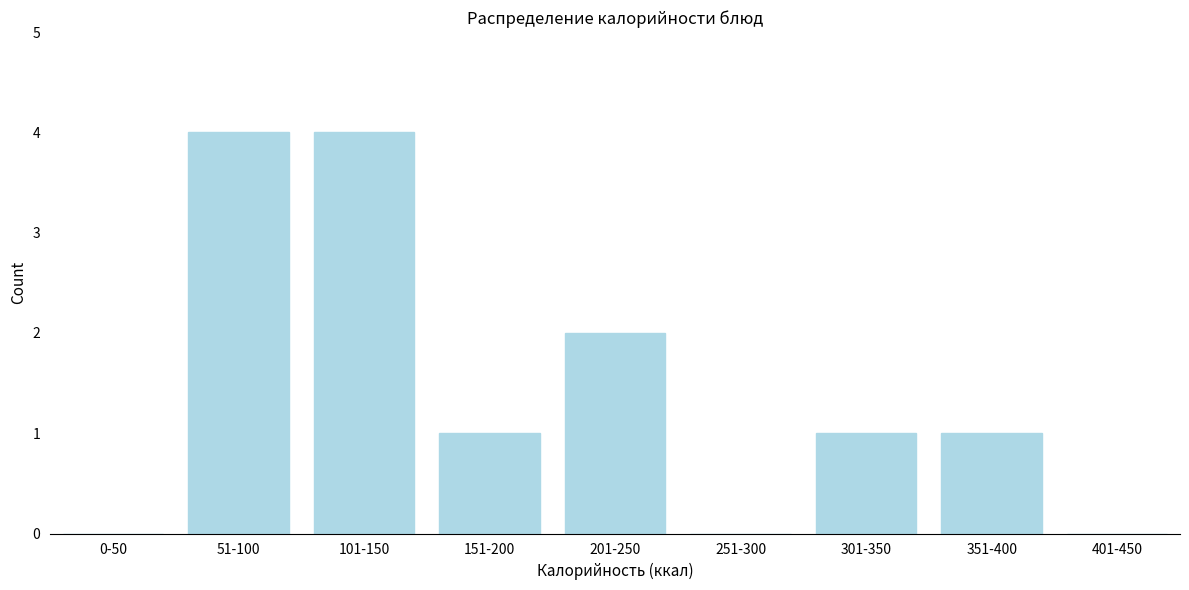

Reading left to right, list all the values displayed in this chart.

0-50=0	51-100=4	101-150=4	151-200=1	201-250=2	251-300=0	301-350=1	351-400=1	401-450=0